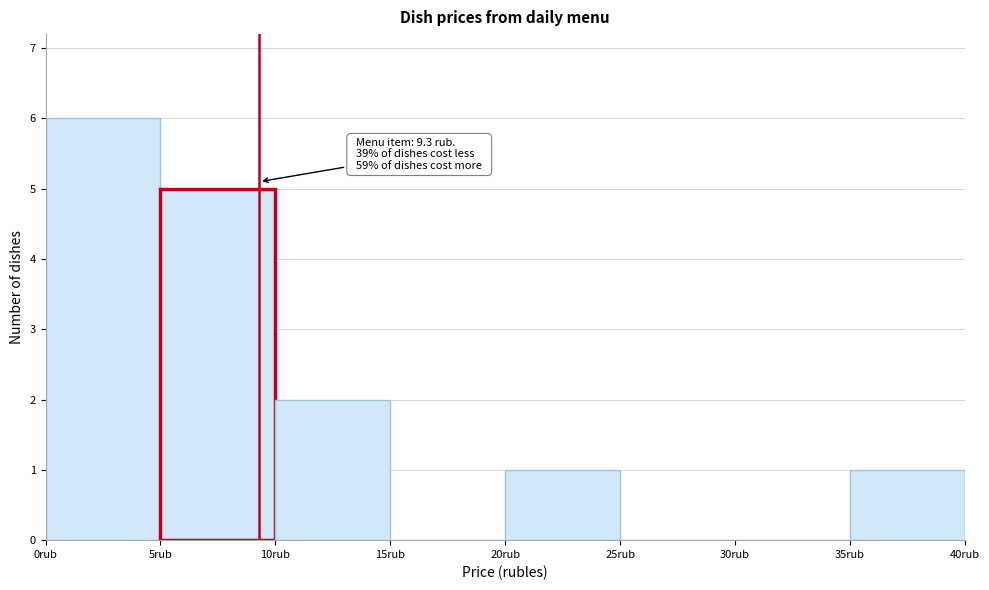

Over which range of the x-axis is the bar tallest?

0 to 5